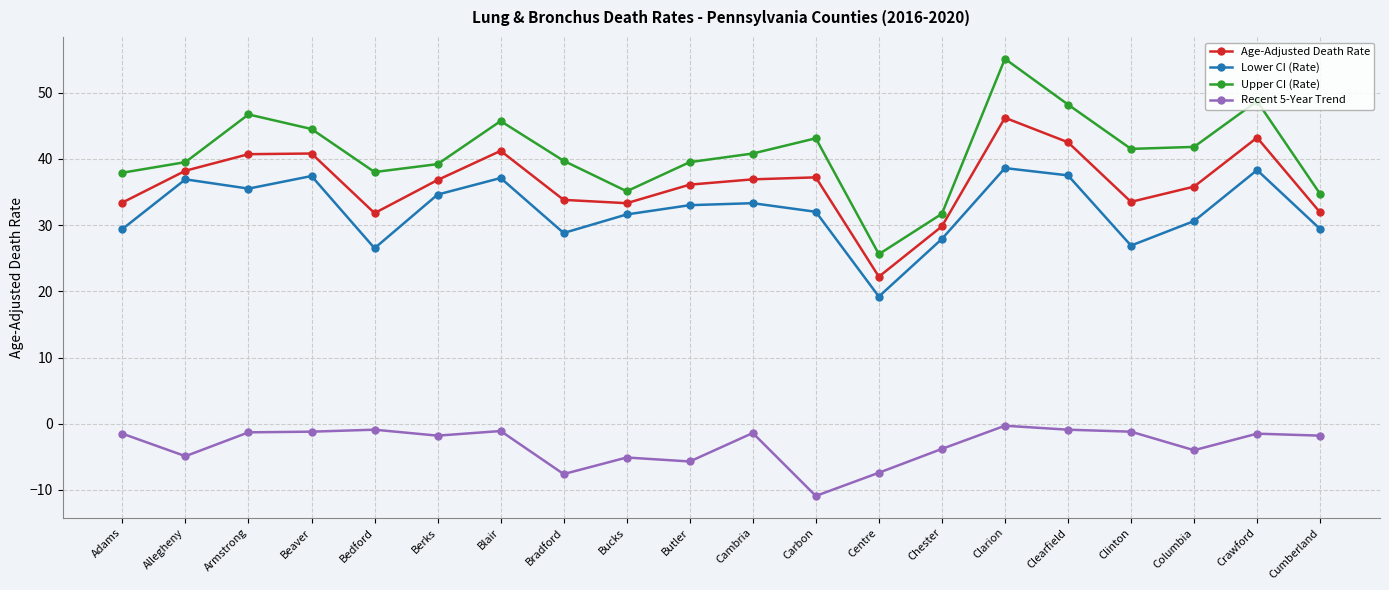

What value does the Upper CI (Rate) series have at Blair?

45.7